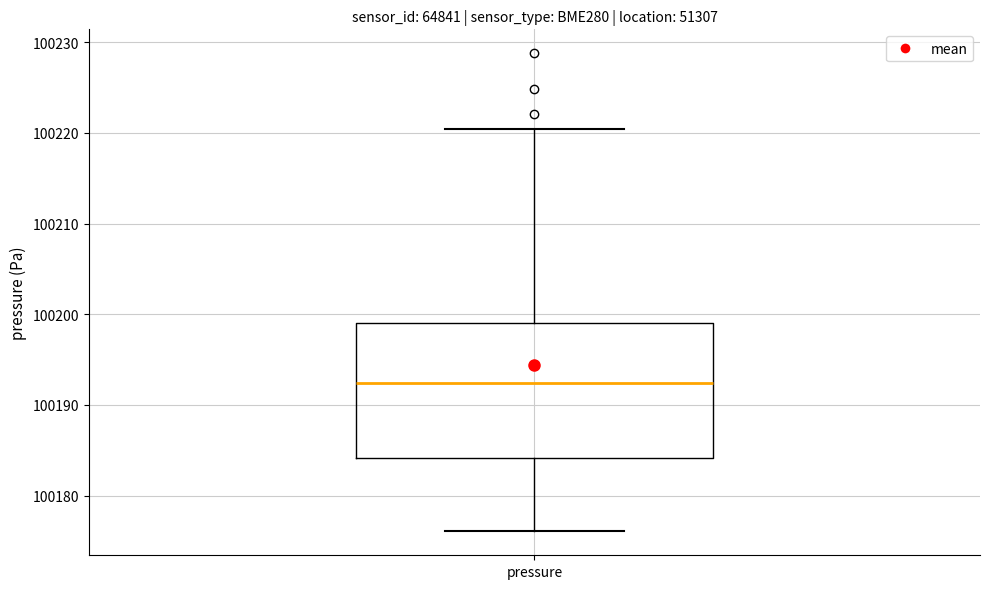

Transcribe this box plot: give where the median line is, the range the box spans, and where the two whiskers end, as read against the y-axis. The values are not printed on the chart, so give them approximately, as read against the axis.

median 100192, box 100184 to 100199, whiskers 100176 to 100220